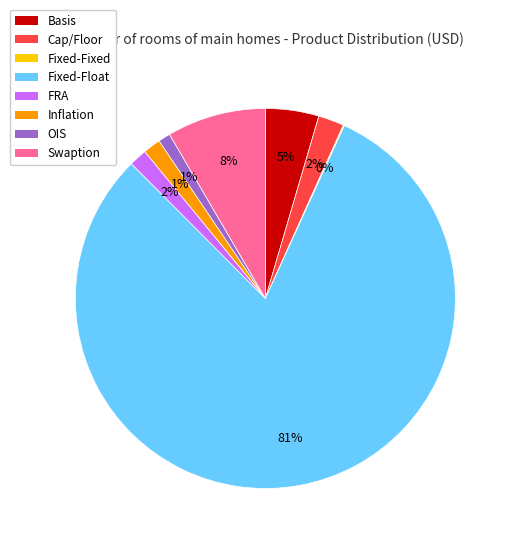

What percentage is the FRA slice, to the nearest percent?

2%